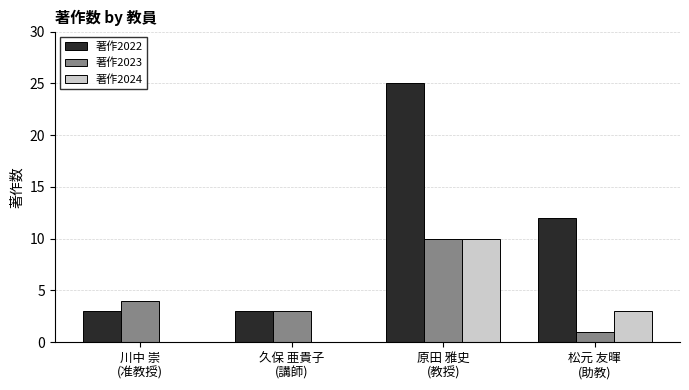

What are all the series names shown in the legend?

著作2022, 著作2023, 著作2024